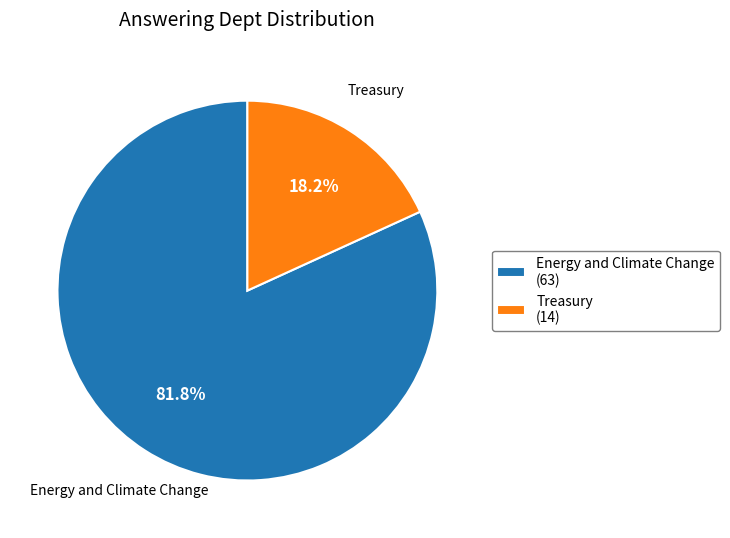

To the nearest percent, what is the combined percentage of Treasury and Energy and Climate Change?

100%